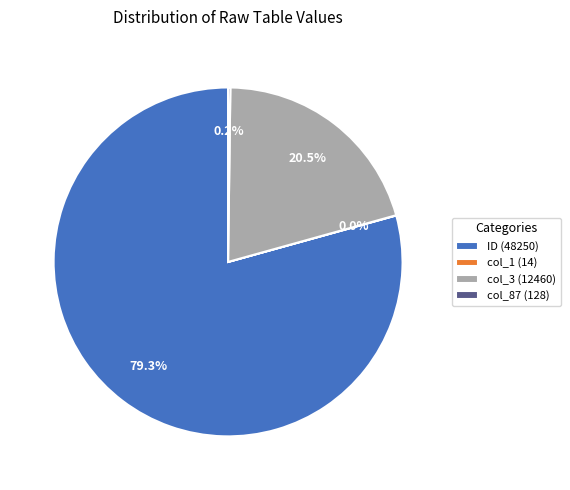

What percentage is NOT represented by col_3 (12460)?

79.5%